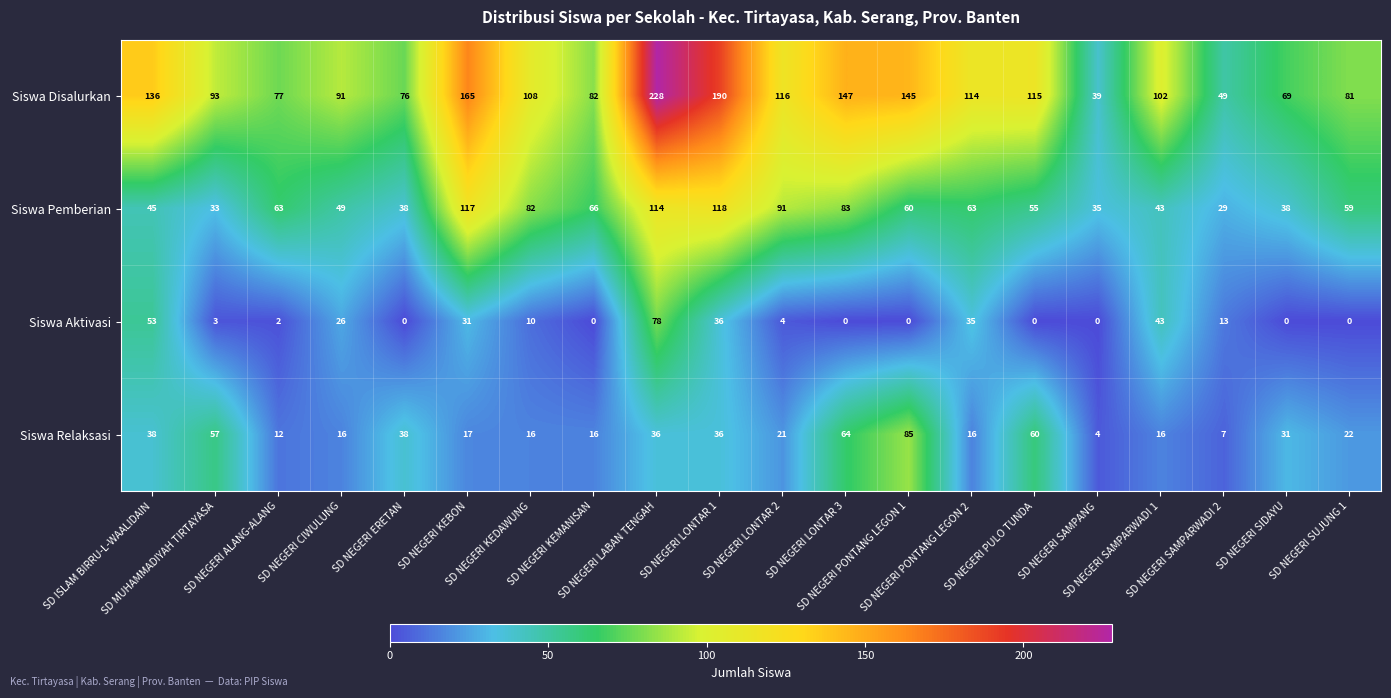

Which series has the largest range (max minus min)?

Siswa Disalurkan